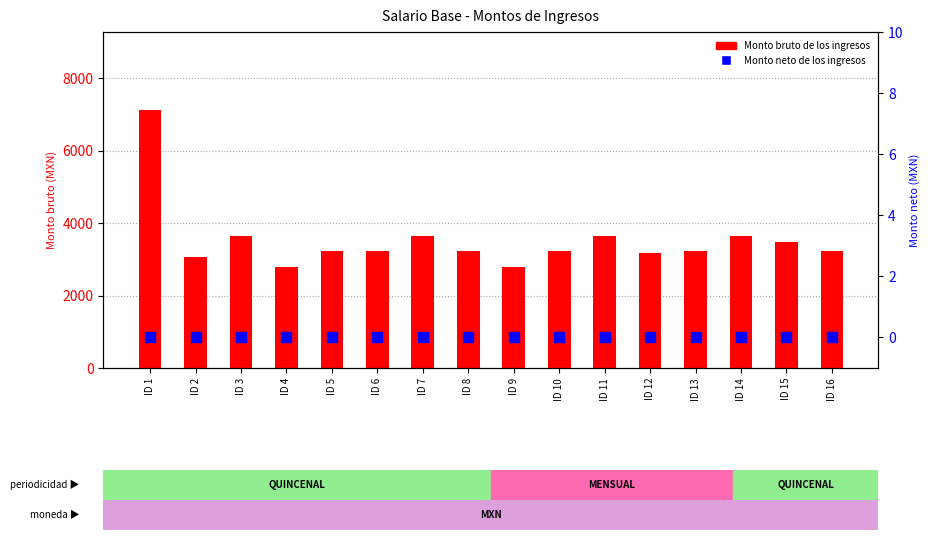

Between ID 8 and ID 11, which series saw the biggest shift?

Monto bruto de los ingresos